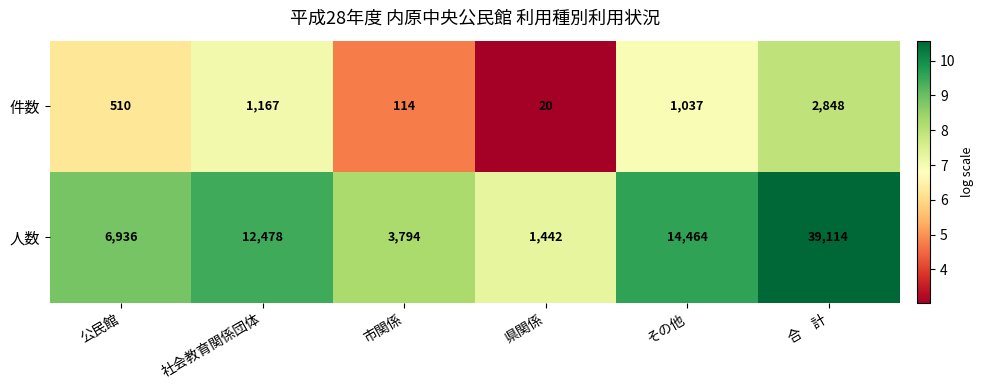

At which category is the sum across all series the highest?

合　計